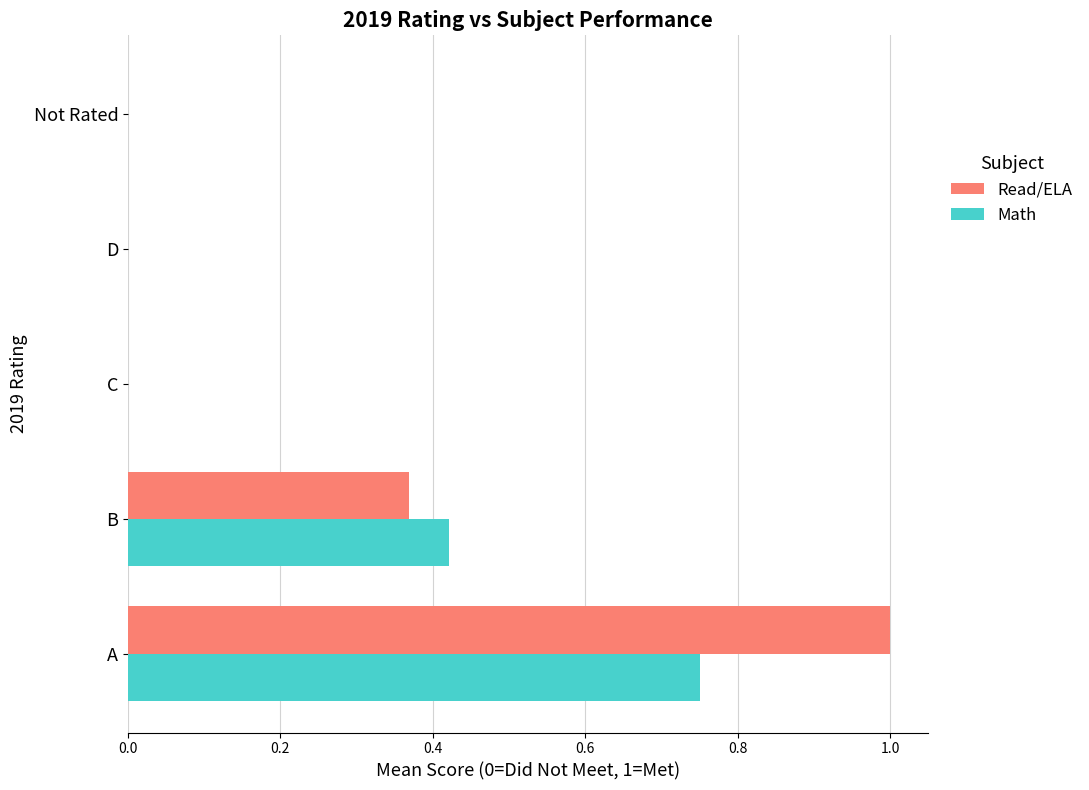

Count the Read/ELA values in the range 0 to 1.

5